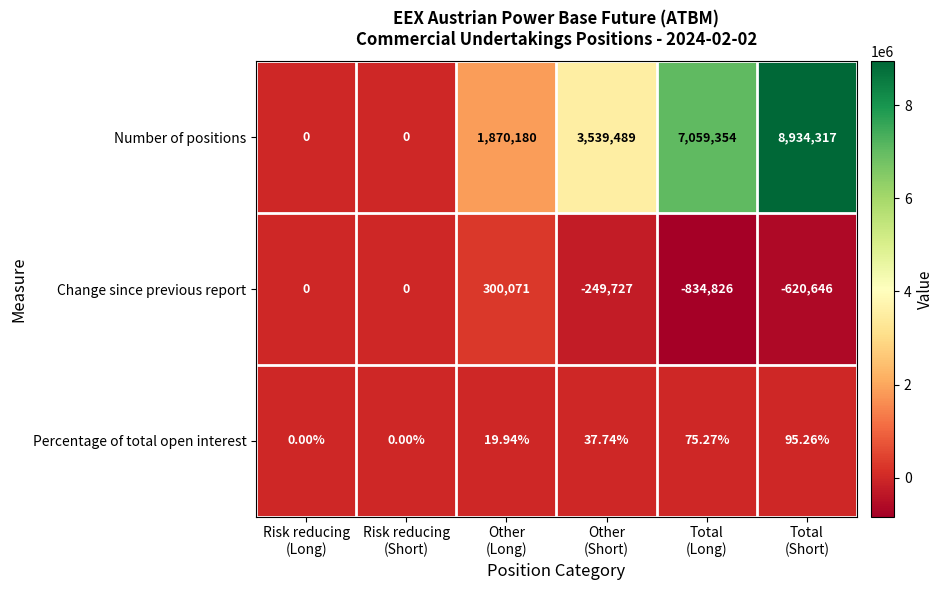

Which series has the largest range (max minus min)?

Number of positions